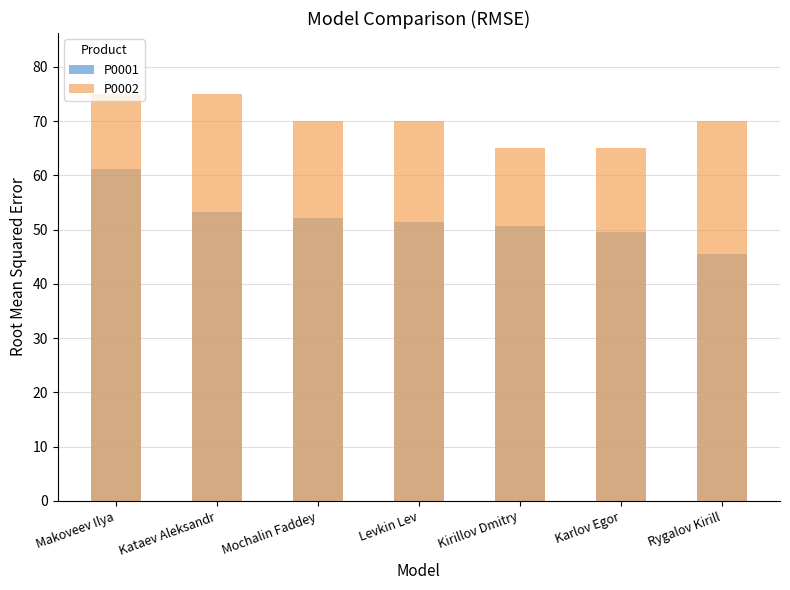

Is the value of P0001 at Levkin Lev greater than the value of P0002 at Mochalin Faddey?

No